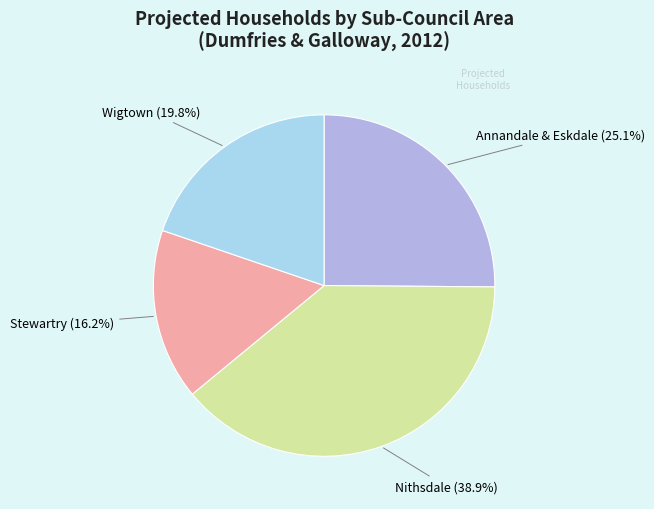

Which category has the biggest portion of the pie?

Nithsdale